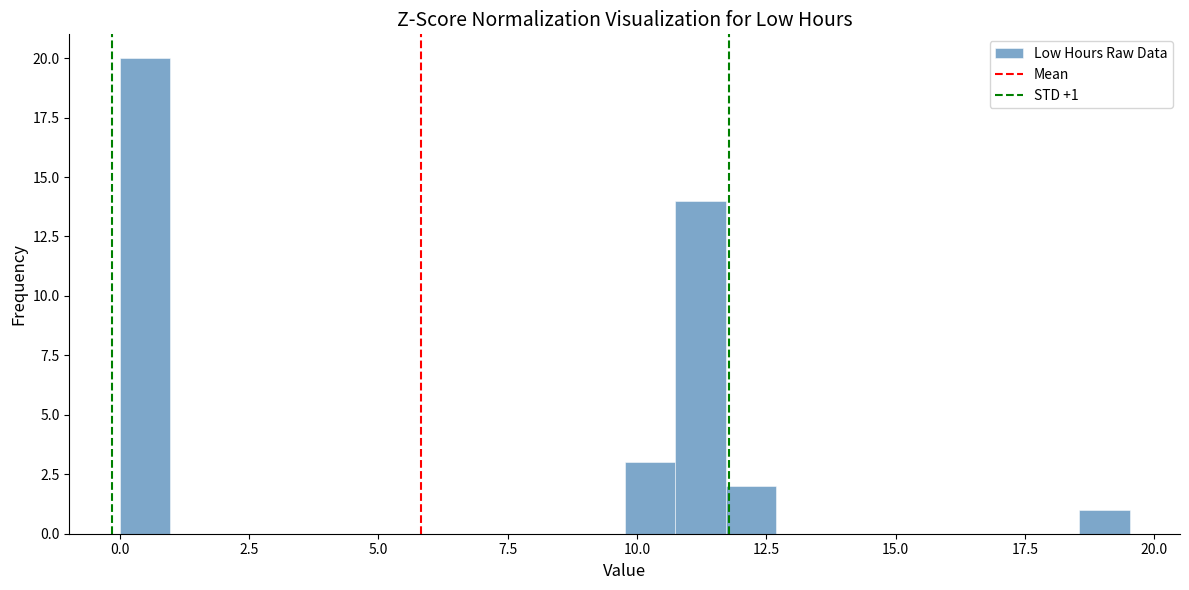

Read against the x-axis, roughly where is the centre of the tallest bar?

0.5